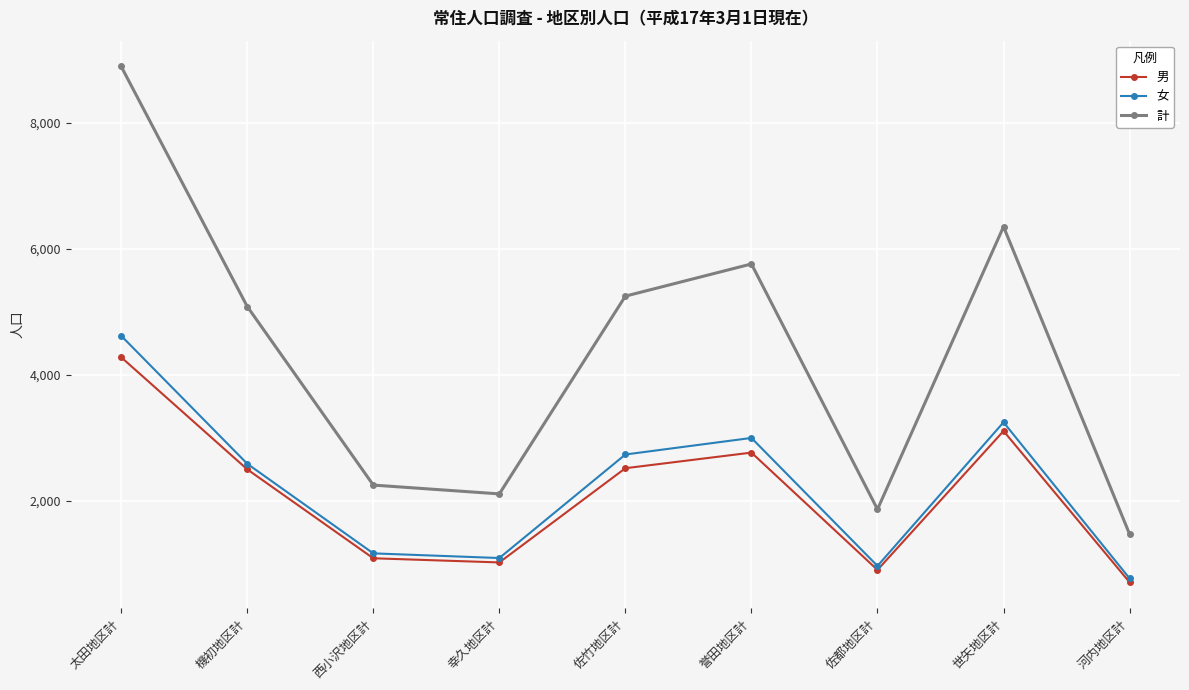

Between 太田地区計 and 誉田地区計, which series saw the biggest shift?

計